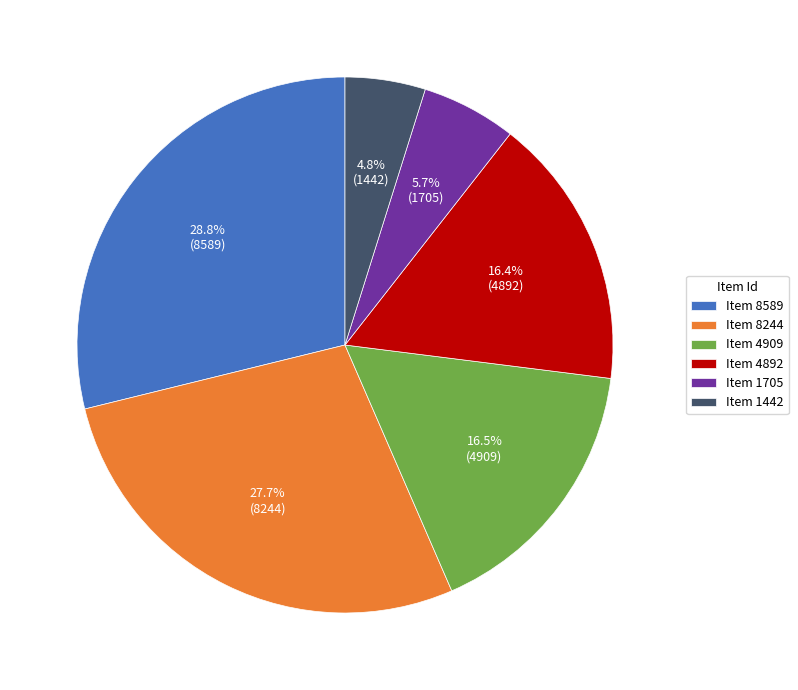

Is there a majority slice in this chart?

No